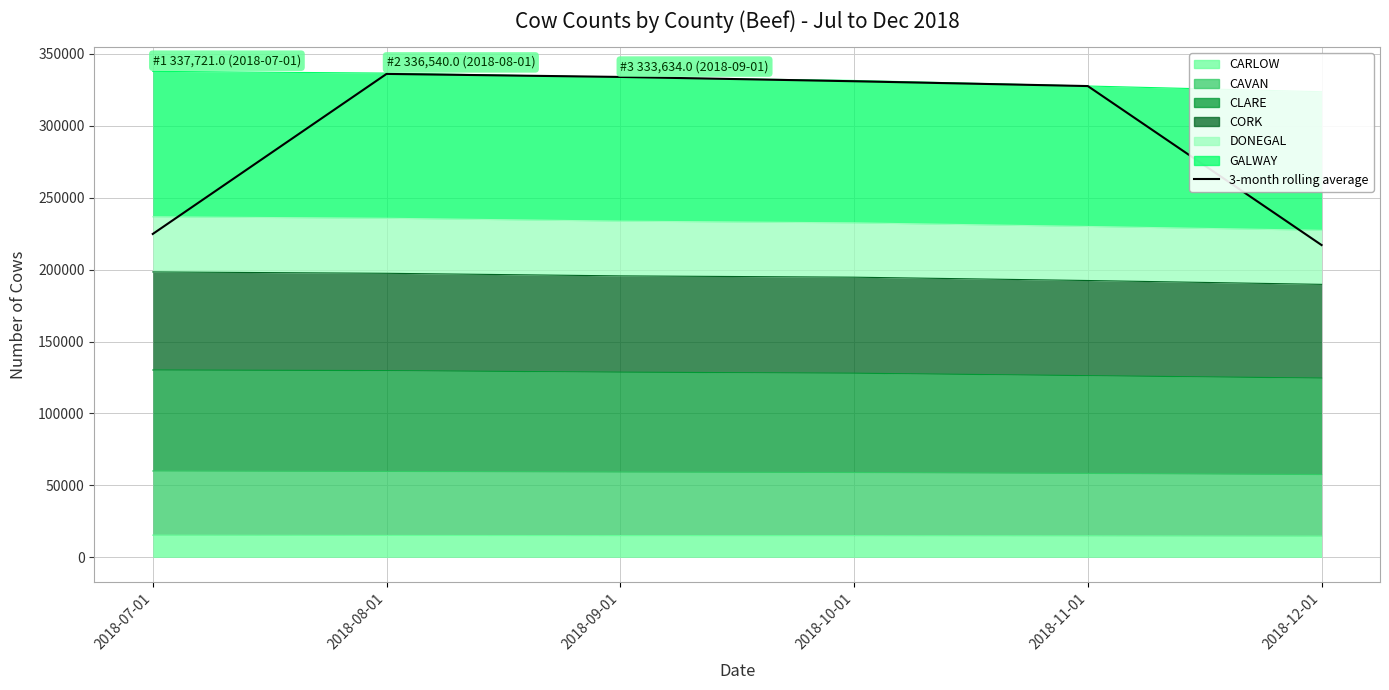

Reading right to left, list all the values displayed in this chart.

217047.0	327519.0	330869.0	333863.3	335965.0	224753.7